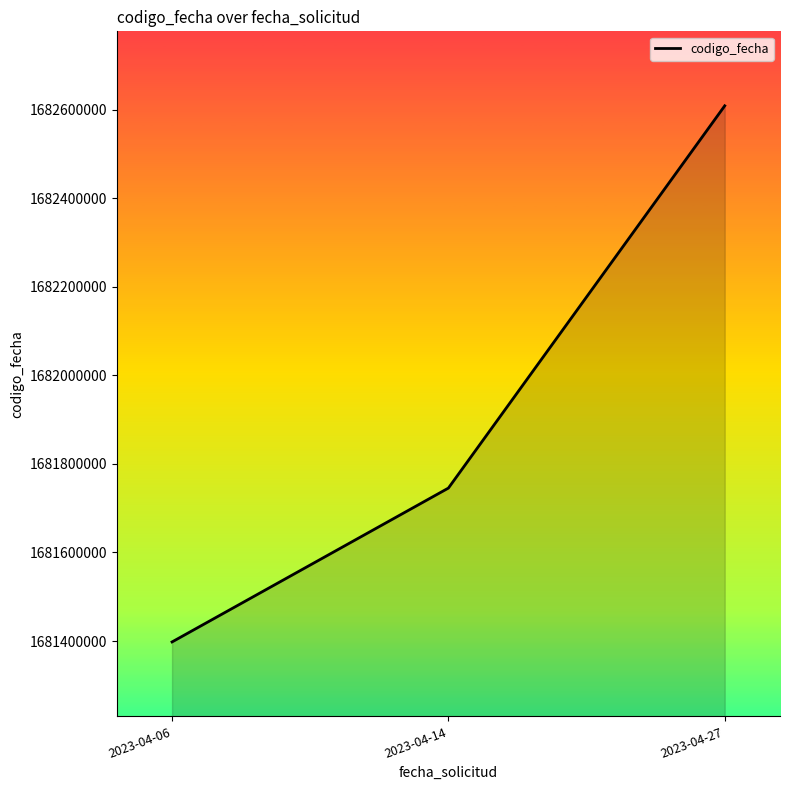

What is the minimum value shown in the chart?

1681397904